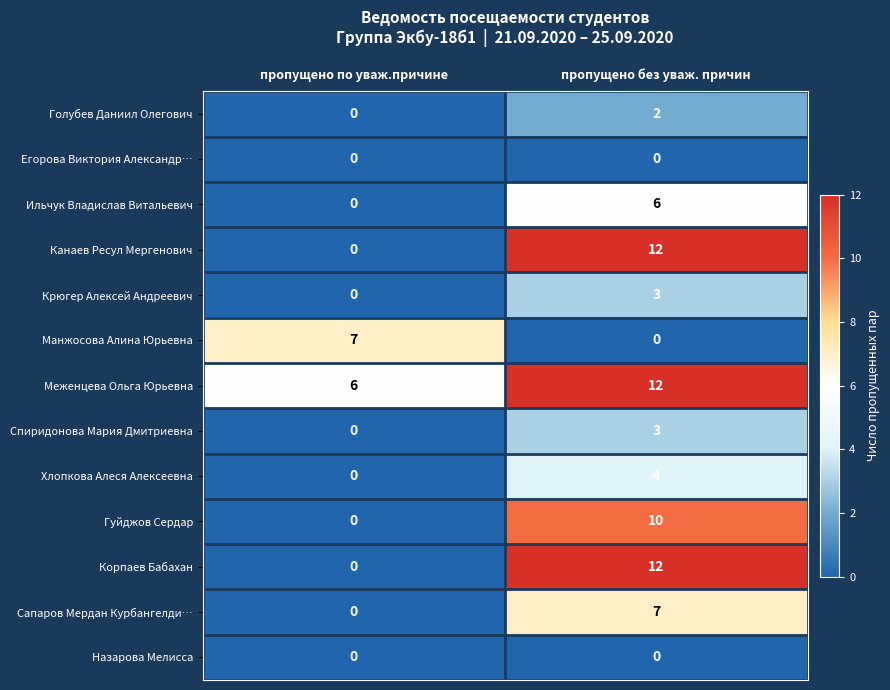

The value of Спиридонова Мария Дмитриевна at пропущено без уваж. причин is 2. True or false?

False